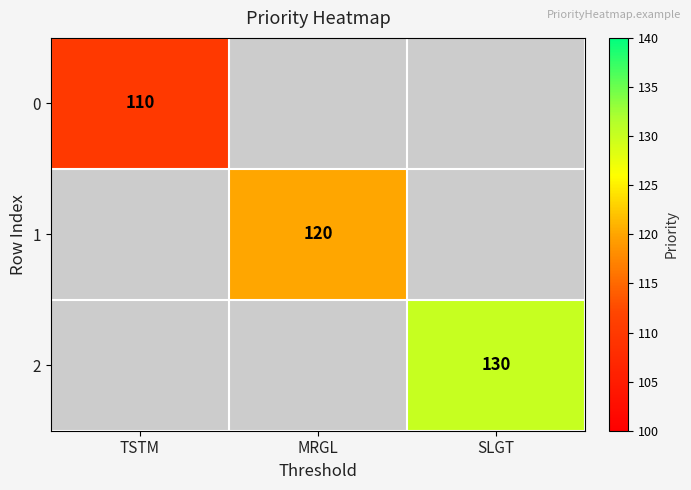

The value of 2 at SLGT is 130. True or false?

True